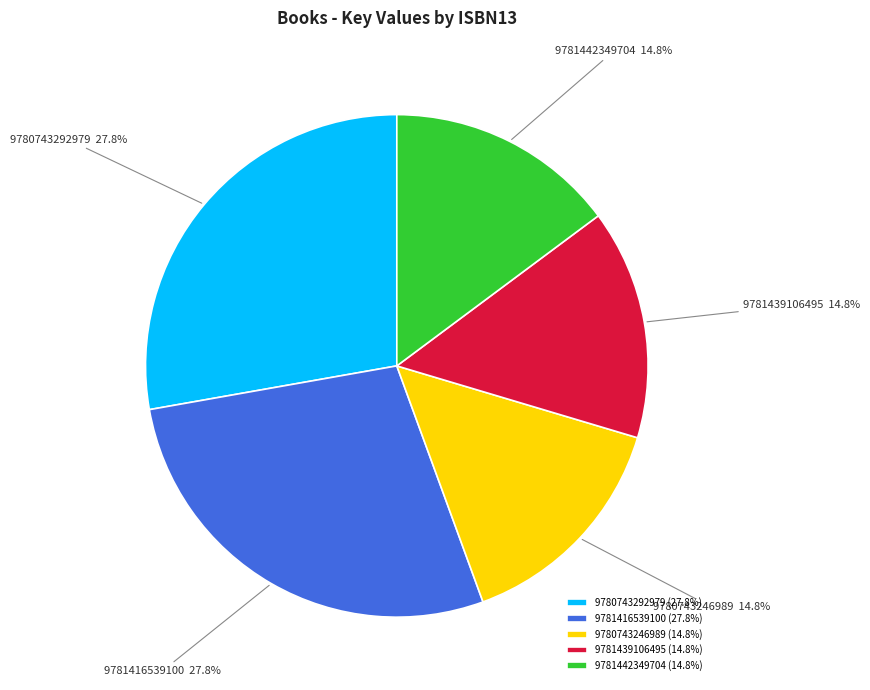

What is the total percentage of 9781439106495 and 9781416539100?

42.6%